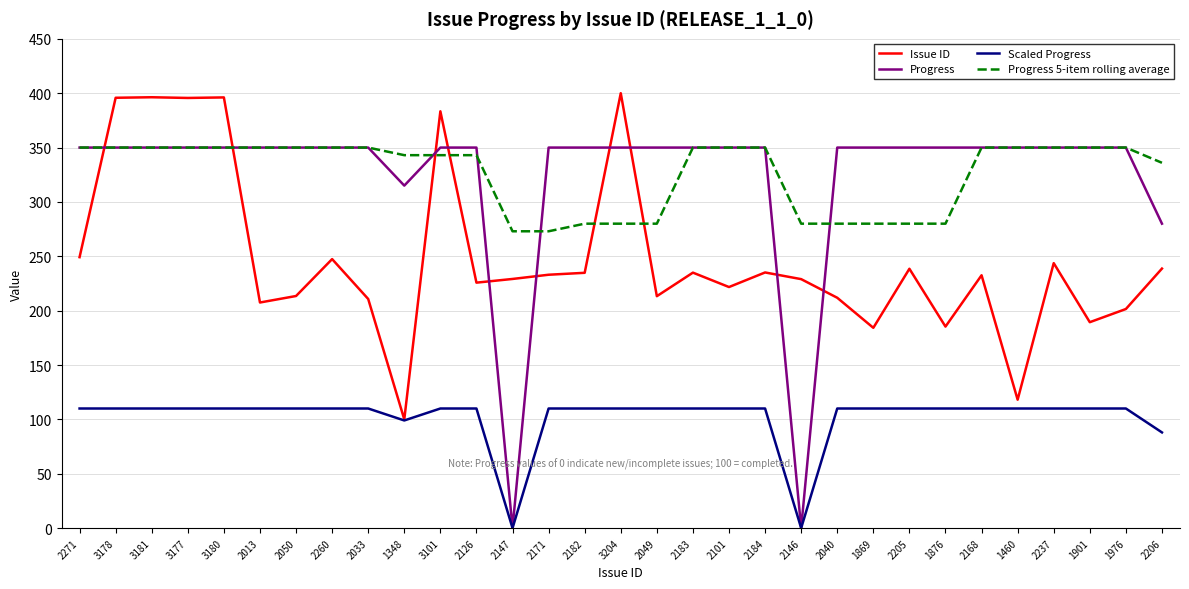

What is the total value across all series at 1348?

857.0